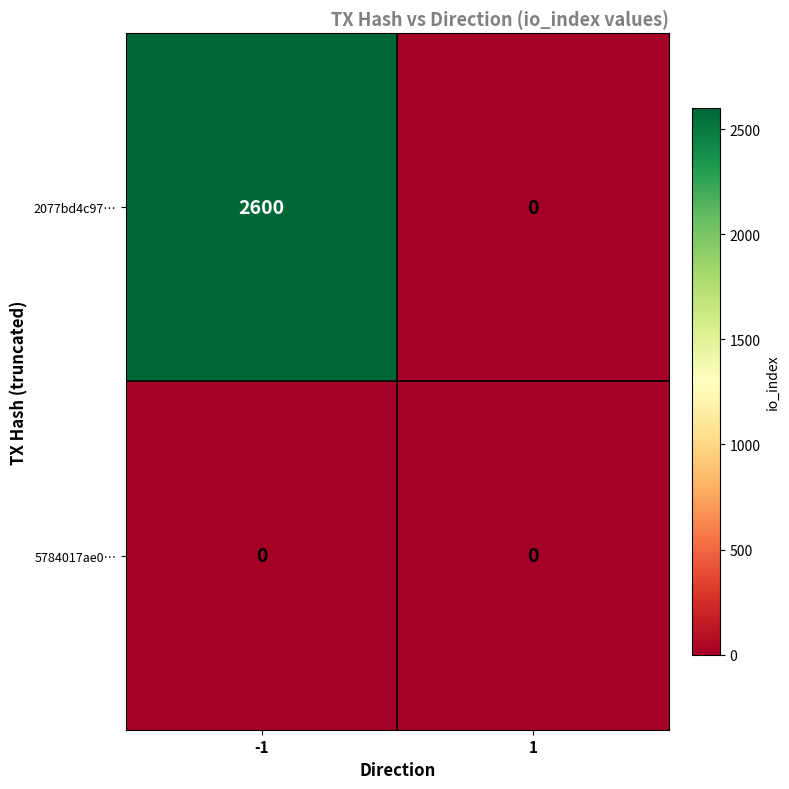

What is the maximum value for 2077bd4c97…?

2600